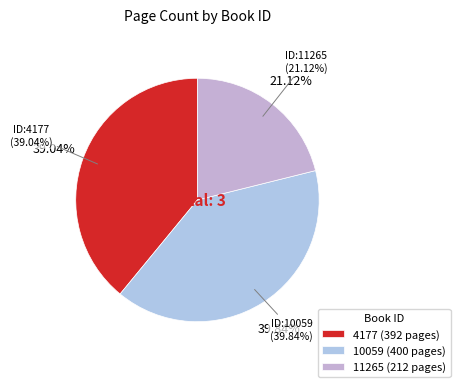

To the nearest percent, what is the difference between the largest and smallest slice percentages?

19%